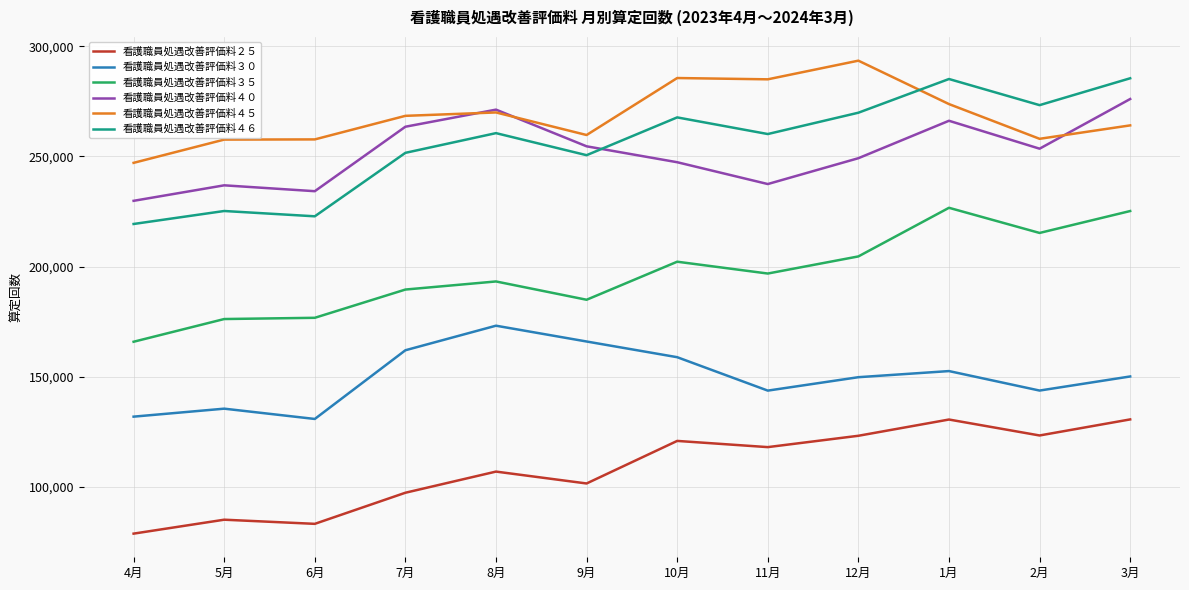

True or false: 看護職員処遇改善評価料３５ has a value of 202252 at 10月.

True